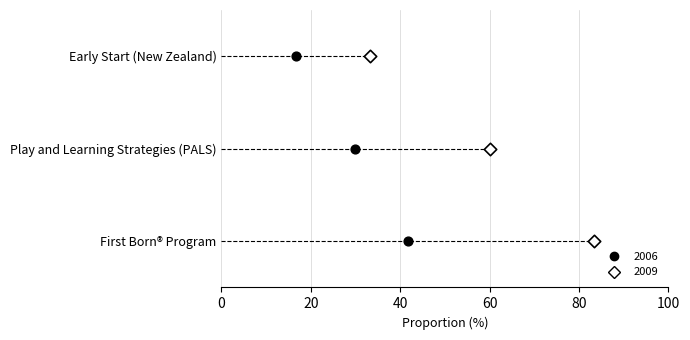

What are all the series names shown in the legend?

2006, 2009